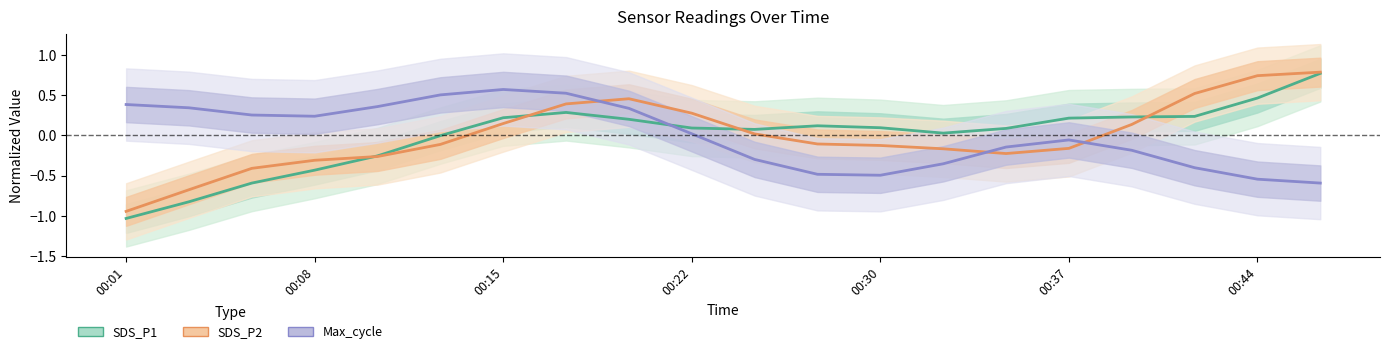

What is the minimum value shown in the chart?

-1.0